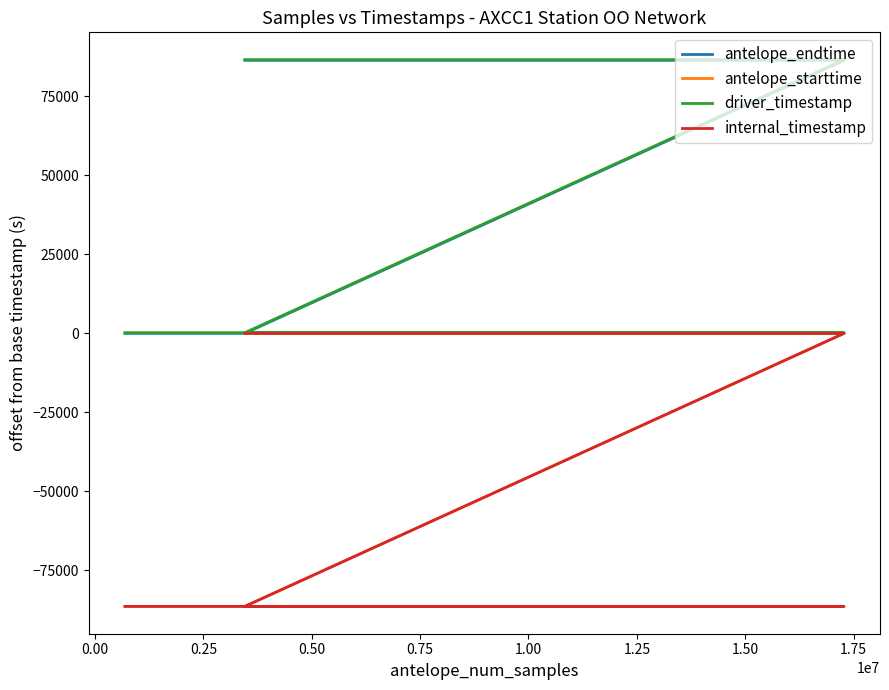

Is the value of internal_timestamp at 0.75 greater than the value of driver_timestamp at 1.00?

No